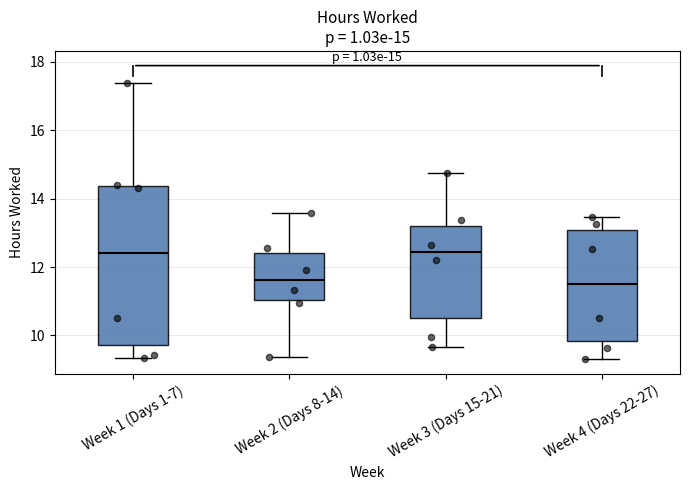

Comparing the boxes themselves (not the whiskers), which one is the tallest?

Week 1 (Days 1-7)